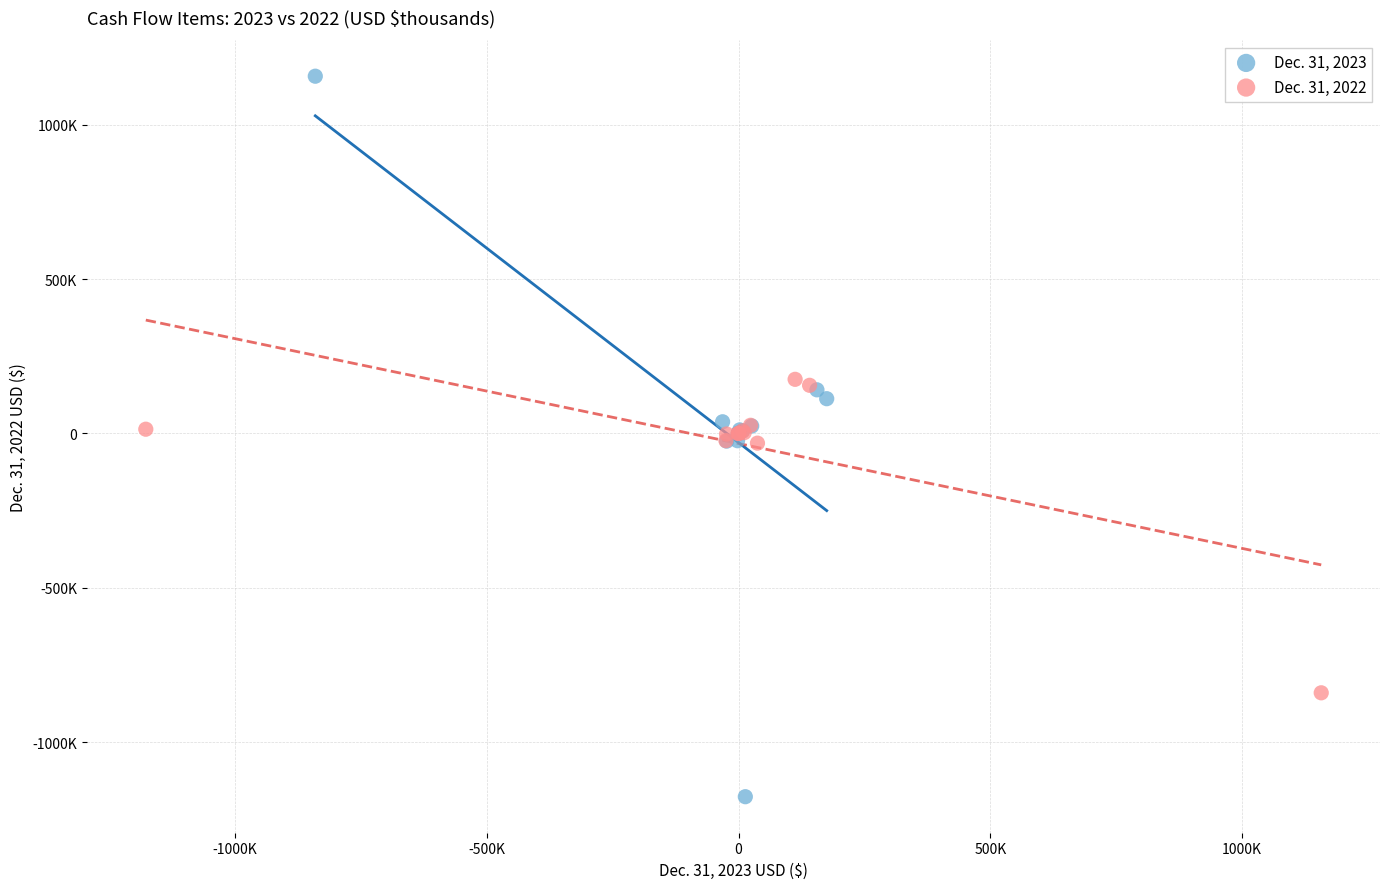

What are all the series names shown in the legend?

Dec. 31, 2023, Dec. 31, 2022